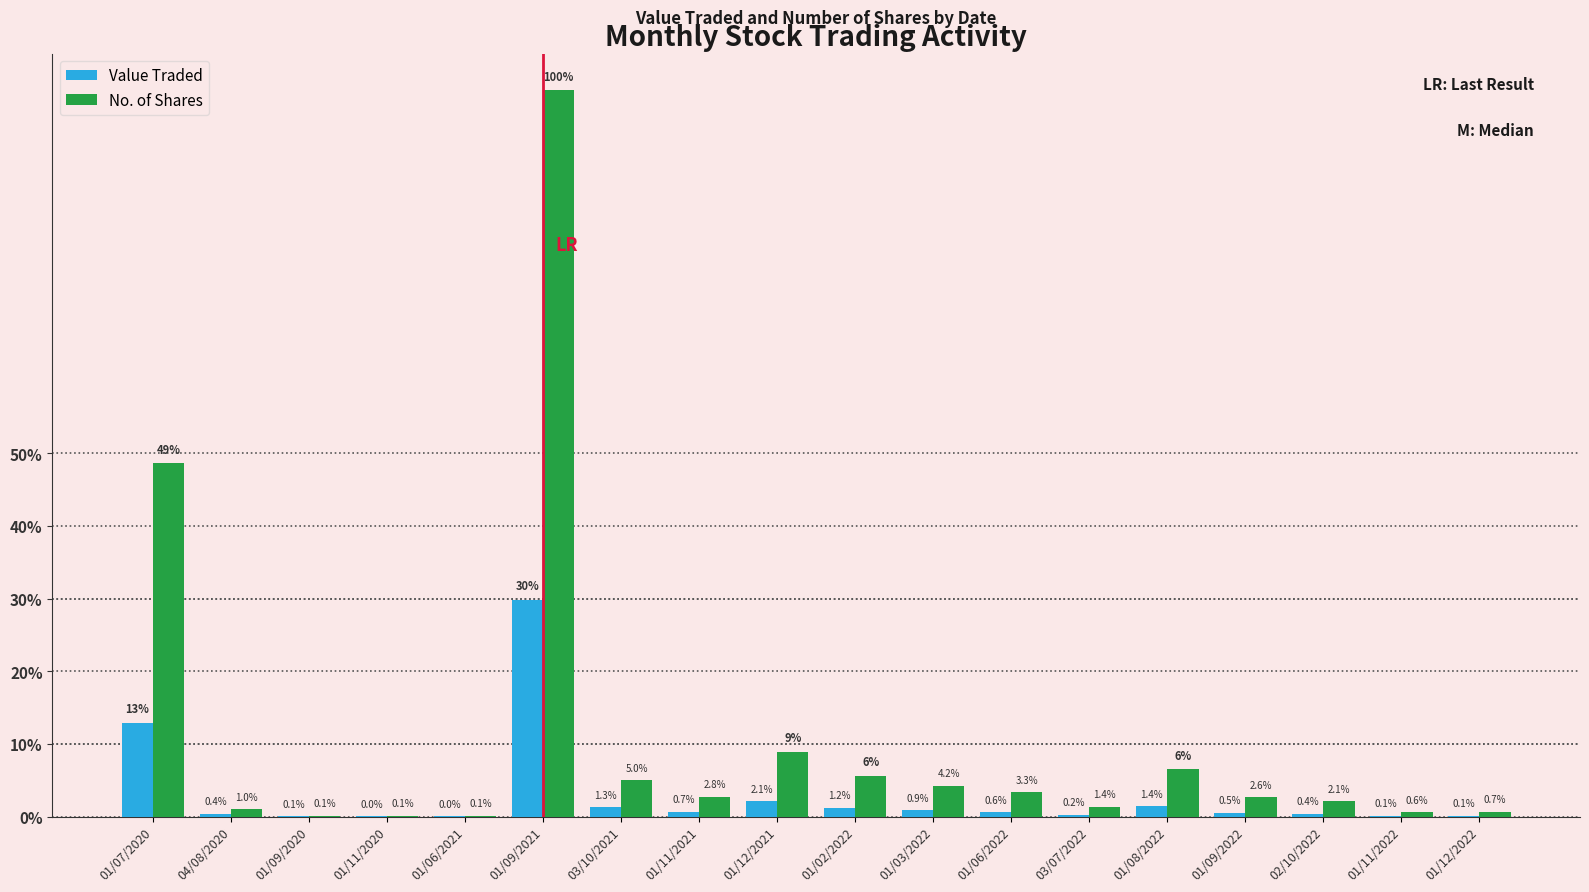

Which series has the widest spread of values?

No. of Shares